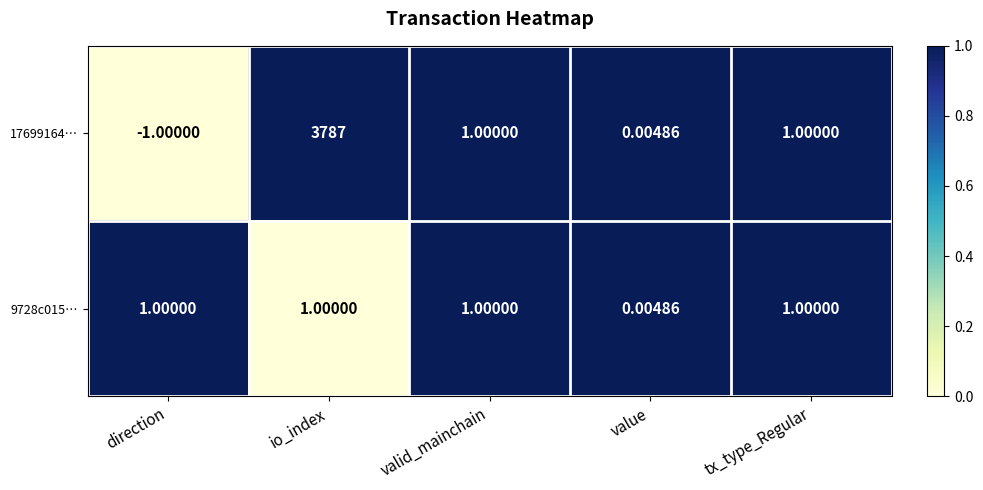

Which category has the highest value in the 17699164… series?

io_index